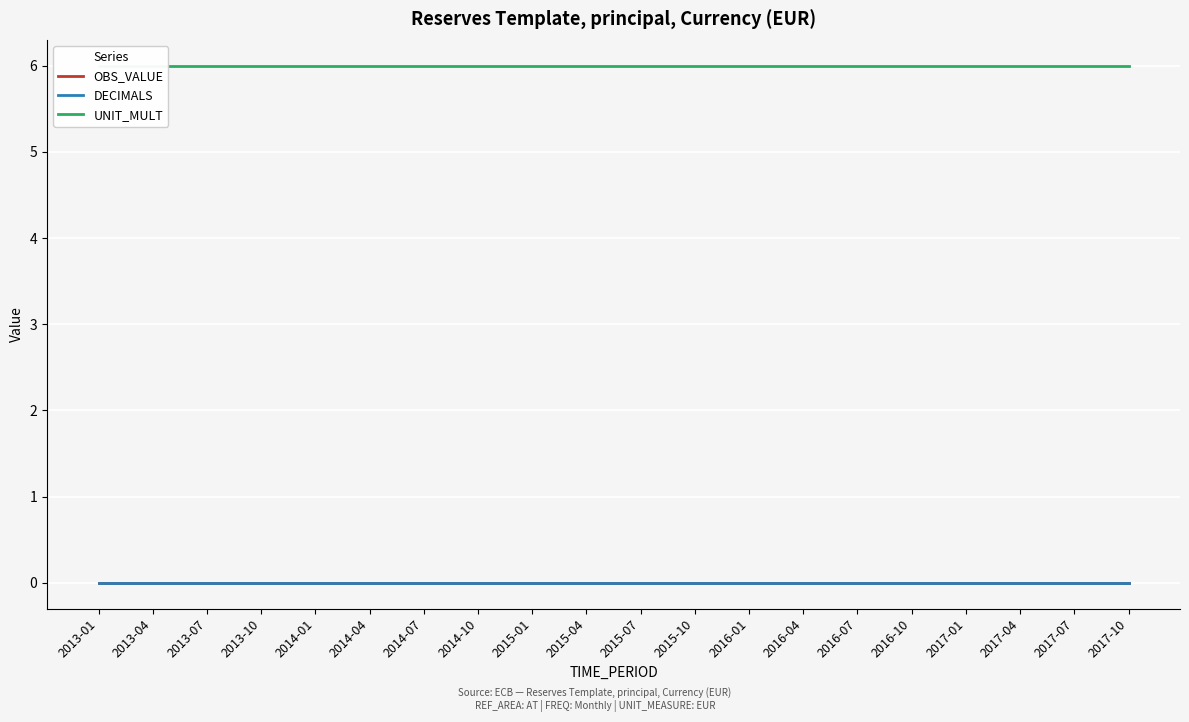

At which category is the sum across all series the highest?

2013-01